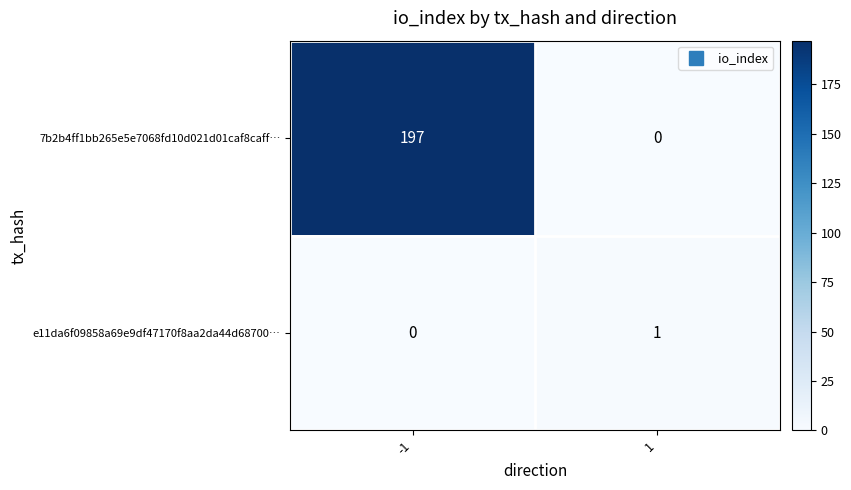

Reading right to left, transcribe all the data shown in this chart.

7b2b4ff1bb265e5e7068fd10d021d01caf8caff…: 0	197
e11da6f09858a69e9df47170f8aa2da44d68700…: 1	0